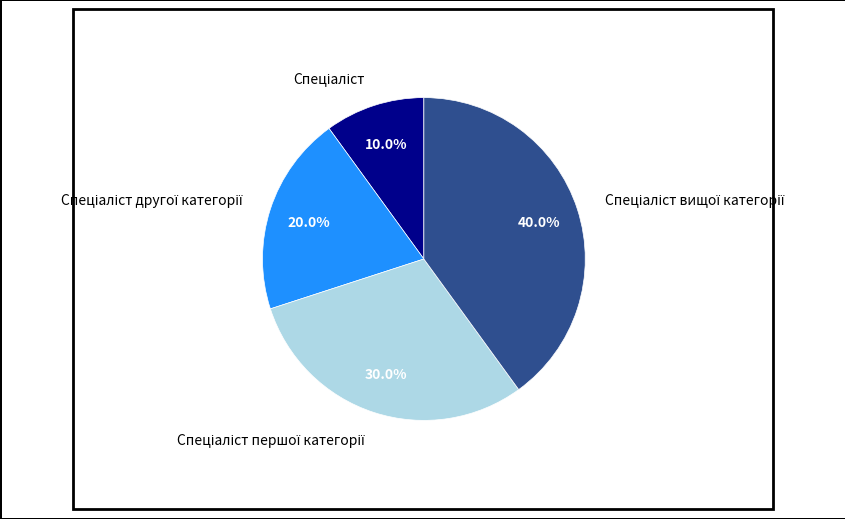

Is there a majority slice in this chart?

No